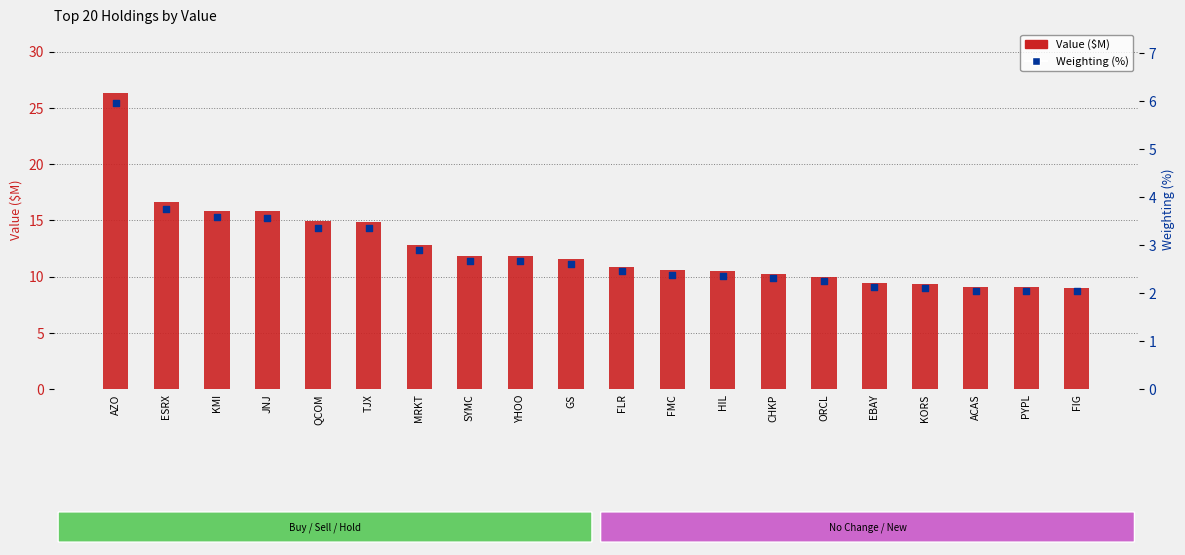

What is the total value across all series at TJX?

18.2